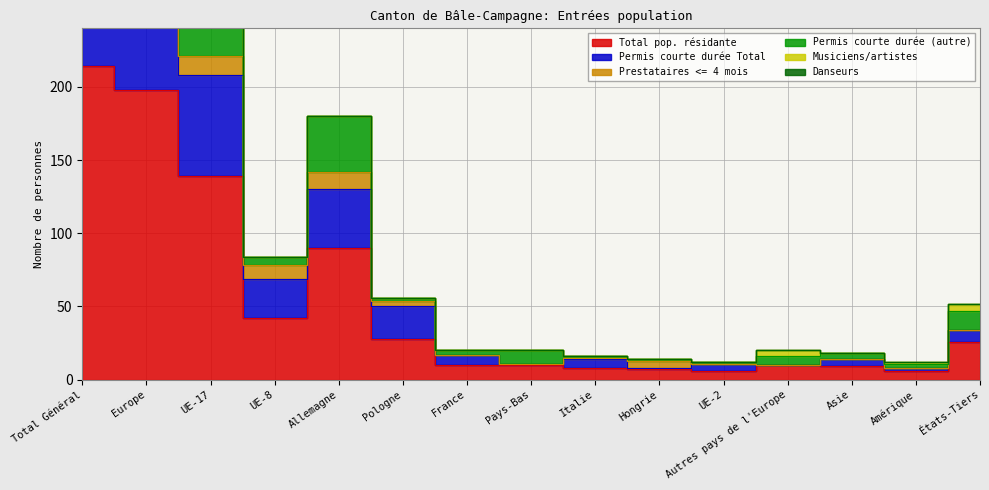

Reading left to right, extract all data points from this chart.

Total pop. résidante: Total Général=214	Europe=198	UE-17=139	UE-8=42	Allemagne=90	Pologne=28	France=10	Pays-Bas=10	Italie=8	Hongrie=7	UE-2=6	Autres pays de l'Europe=10	Asie=9	Amérique=6	États-Tiers=26
Permis courte durée Total: Total Général=345	Europe=321	UE-17=221	UE-8=78	Allemagne=142	Pologne=54	France=17	Pays-Bas=11	Italie=15	Hongrie=13	UE-2=11	Autres pays de l'Europe=10	Asie=14	Amérique=8	États-Tiers=34
Permis courte durée (autre): Total Général=428	Europe=396	UE-17=278	UE-8=84	Allemagne=180	Pologne=56	France=20	Pays-Bas=20	Italie=16	Hongrie=14	UE-2=12	Autres pays de l'Europe=20	Asie=18	Amérique=12	États-Tiers=52